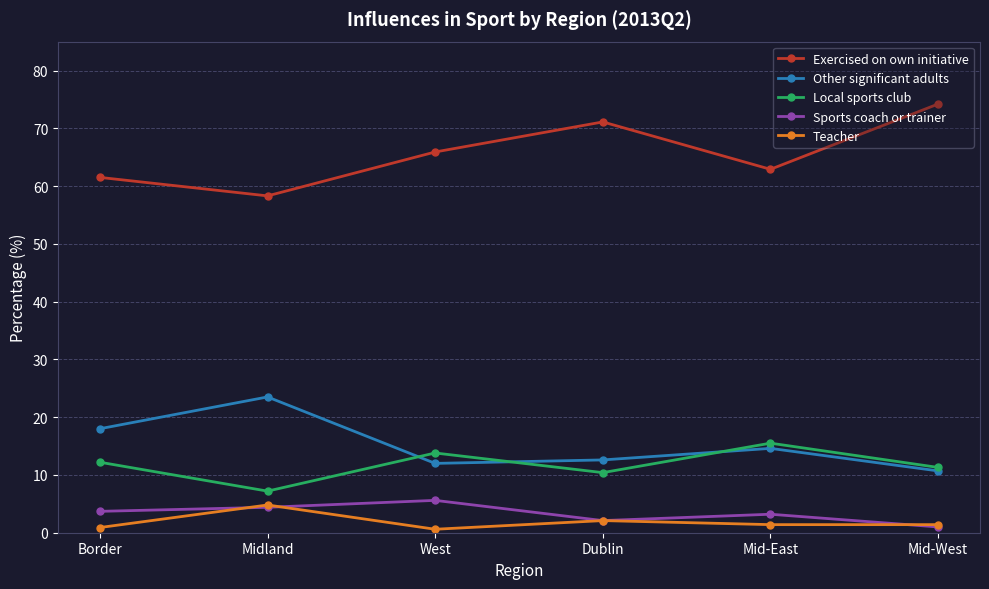

Which series has the largest range (max minus min)?

Exercised on own initiative